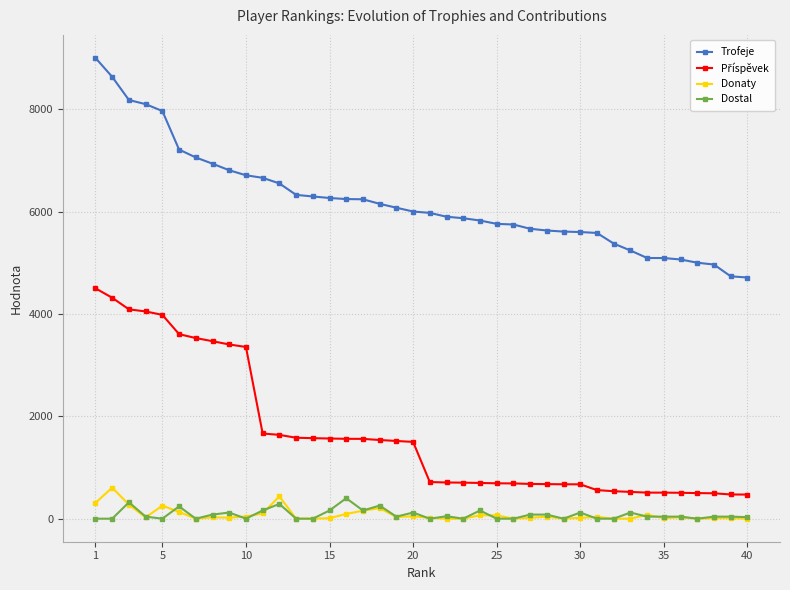

What is the maximum value shown in the chart?

9000